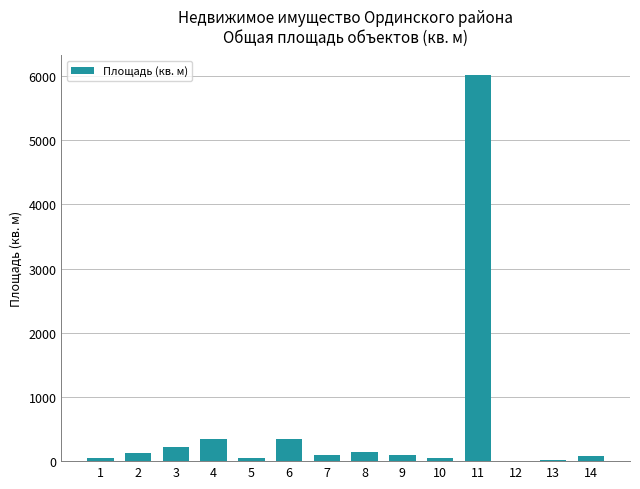

What is the sum of all values?

7652.0